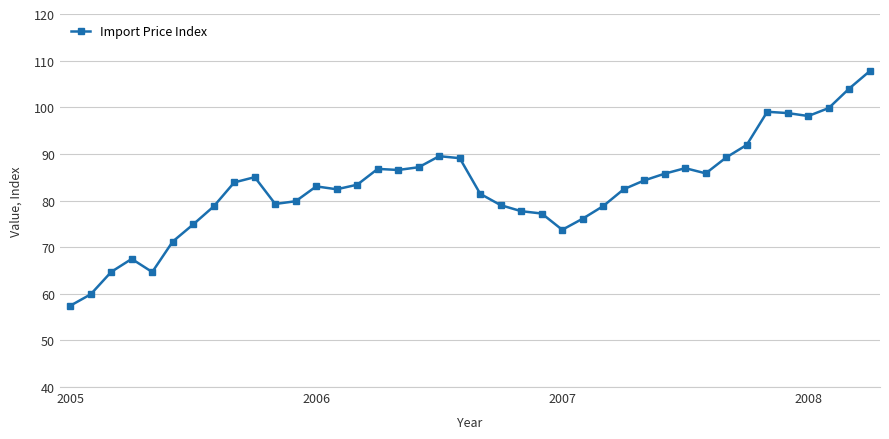

What is the minimum value shown in the chart?

57.4